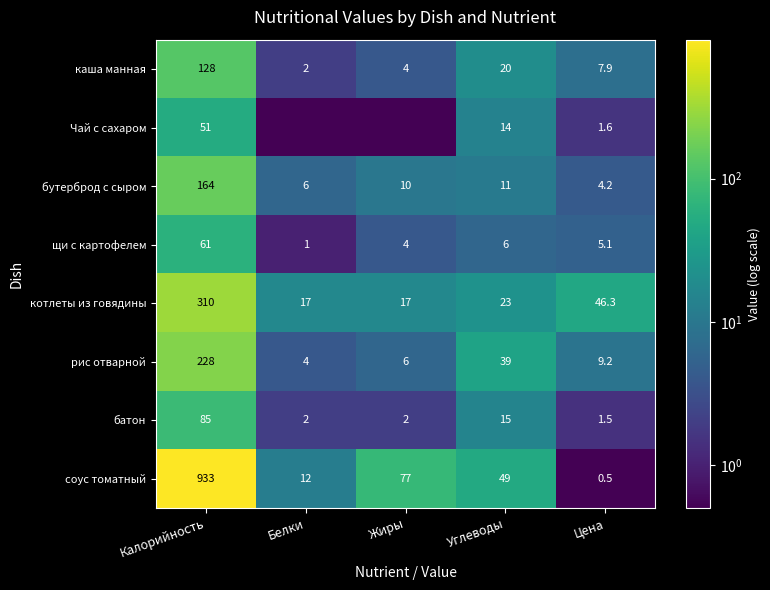

Rank the series at Цена from lowest to highest value.

соус томатный, батон, Чай с сахаром, бутерброд с сыром, щи с картофелем, каша манная, рис отварной, котлеты из говядины